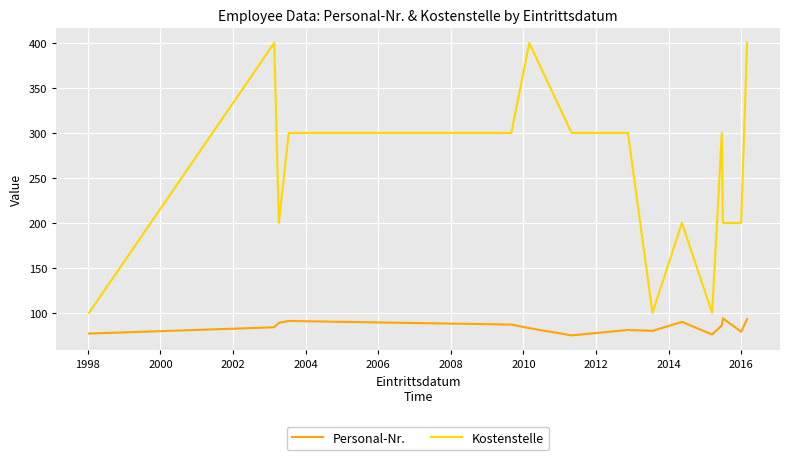

True or false: Kostenstelle and Personal-Nr. intersect in this chart.

False